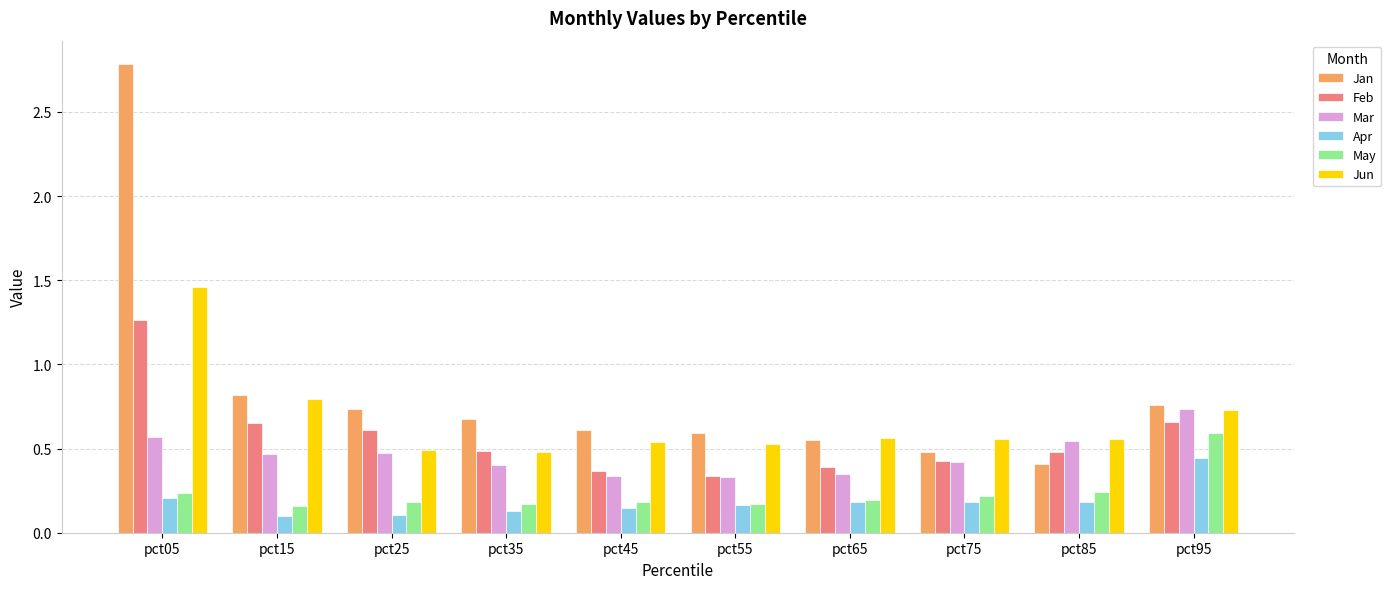

Which series has the largest total across all categories?

Jan